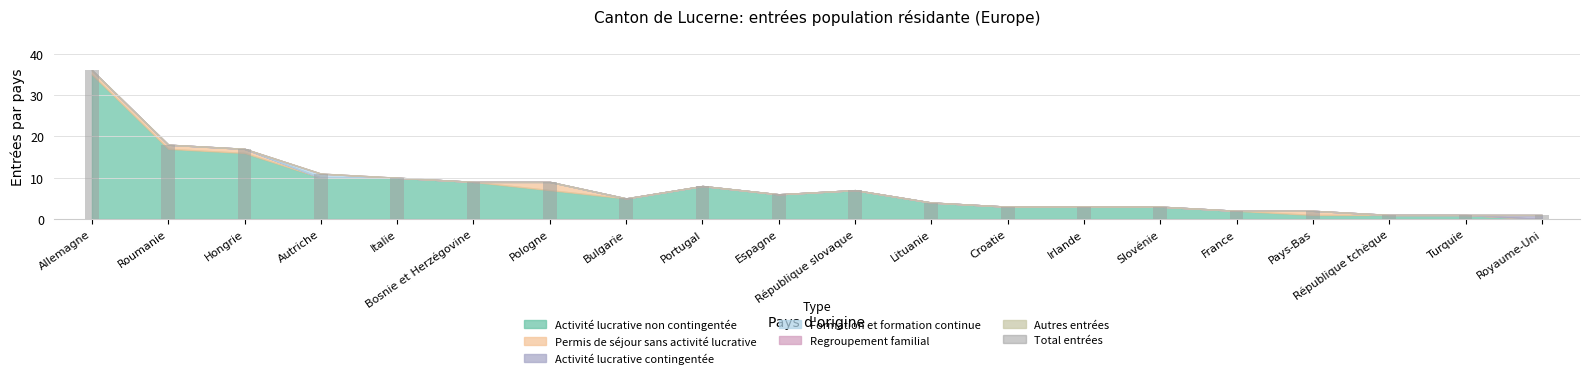

Does the chart contain stacked bars?

No